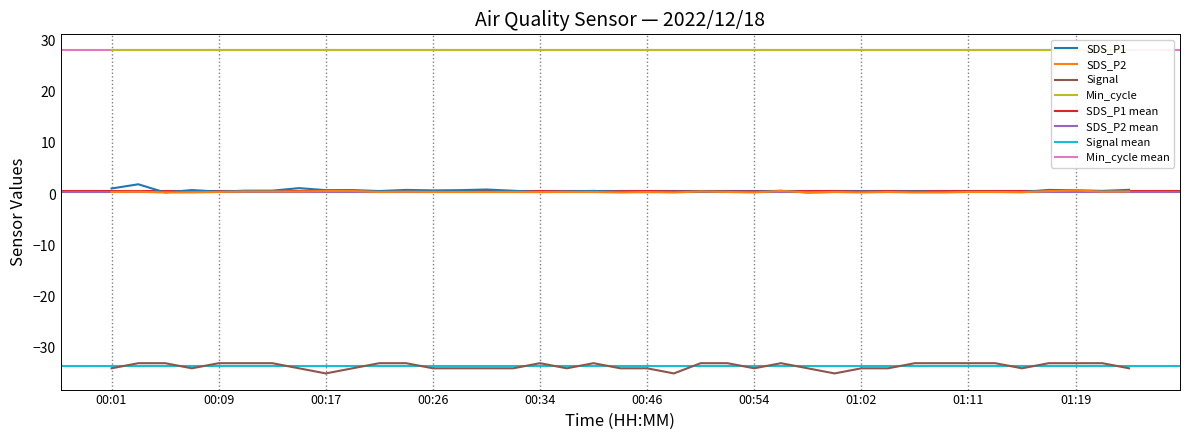

Which category has the lowest value in the SDS_P2 series?

00:05